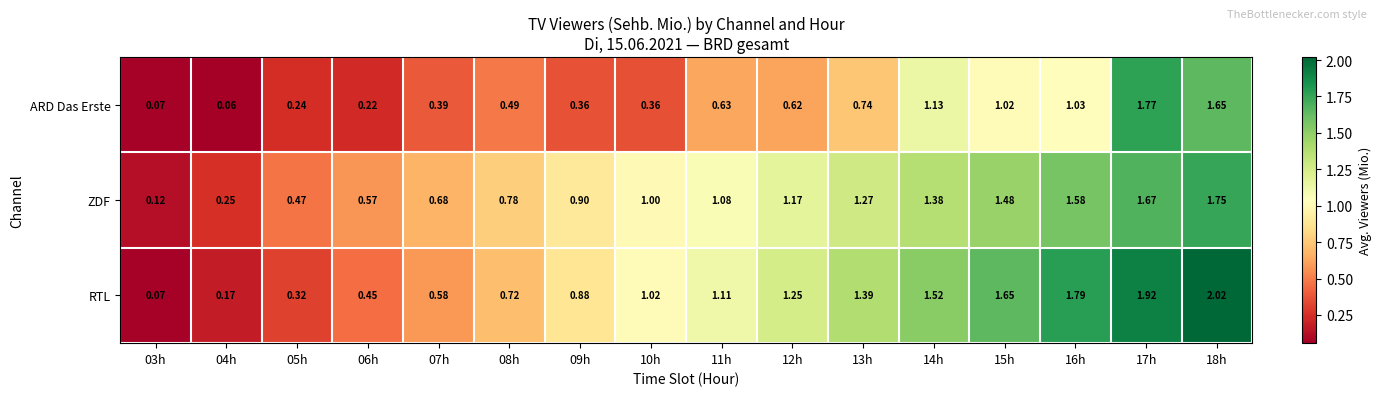

List the series in order of their peak value, highest first.

RTL, ARD Das Erste, ZDF